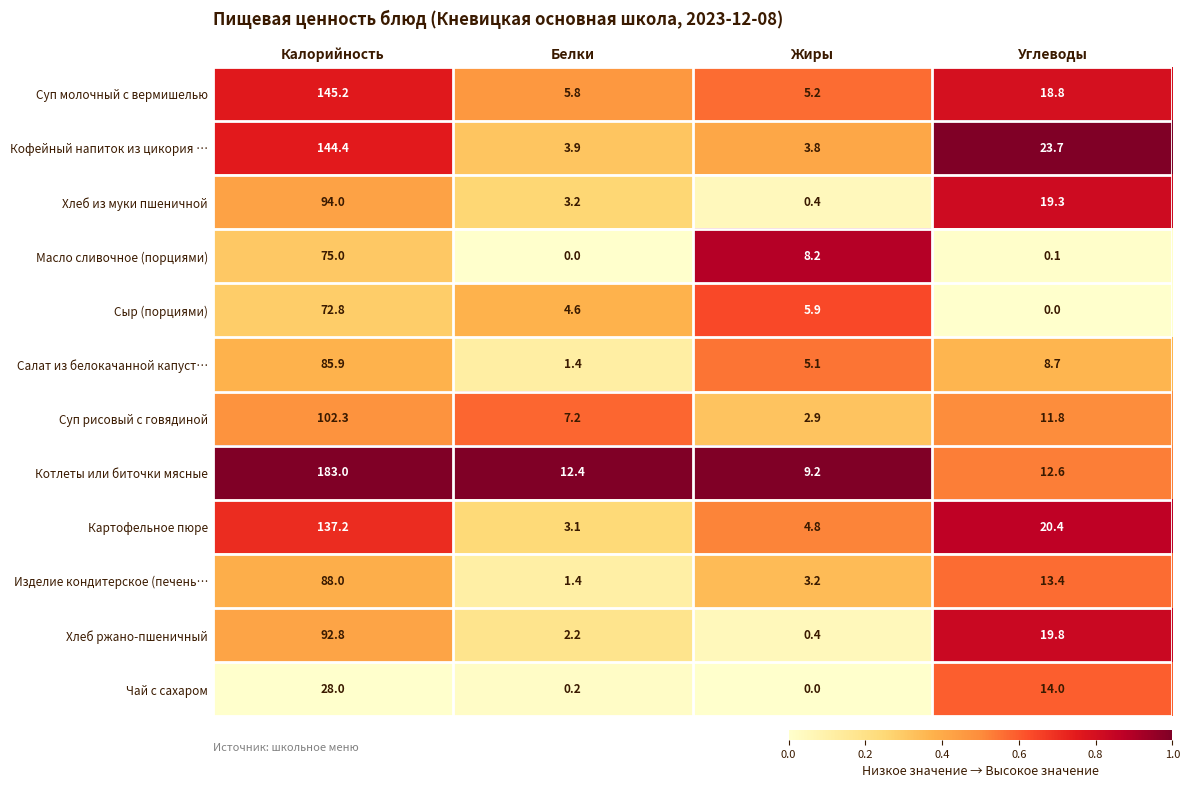

Which category has the lowest value in the Картофельное пюре series?

Белки